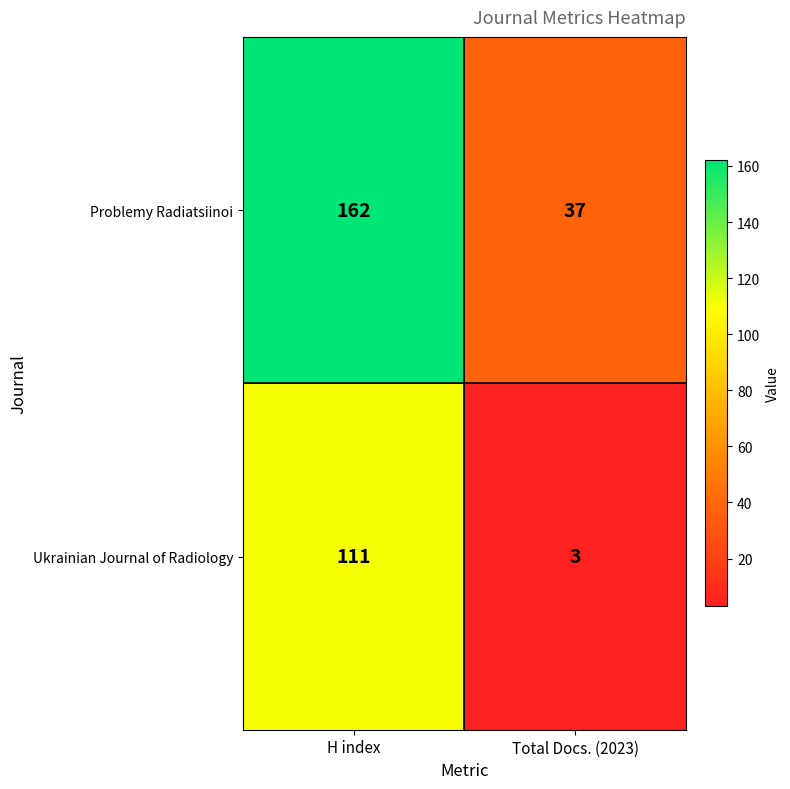

Which category has the lowest value in the Problemy Radiatsiinoi series?

Total Docs. (2023)